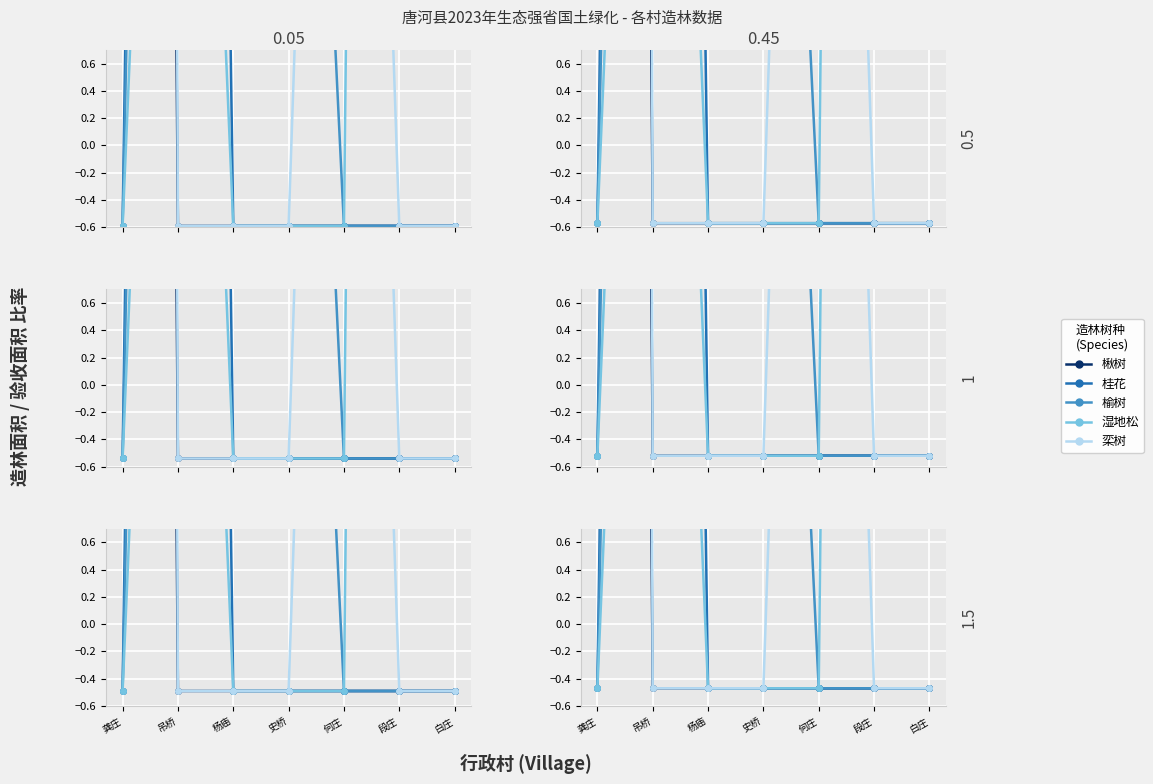

What position from the left is 何庄?

5